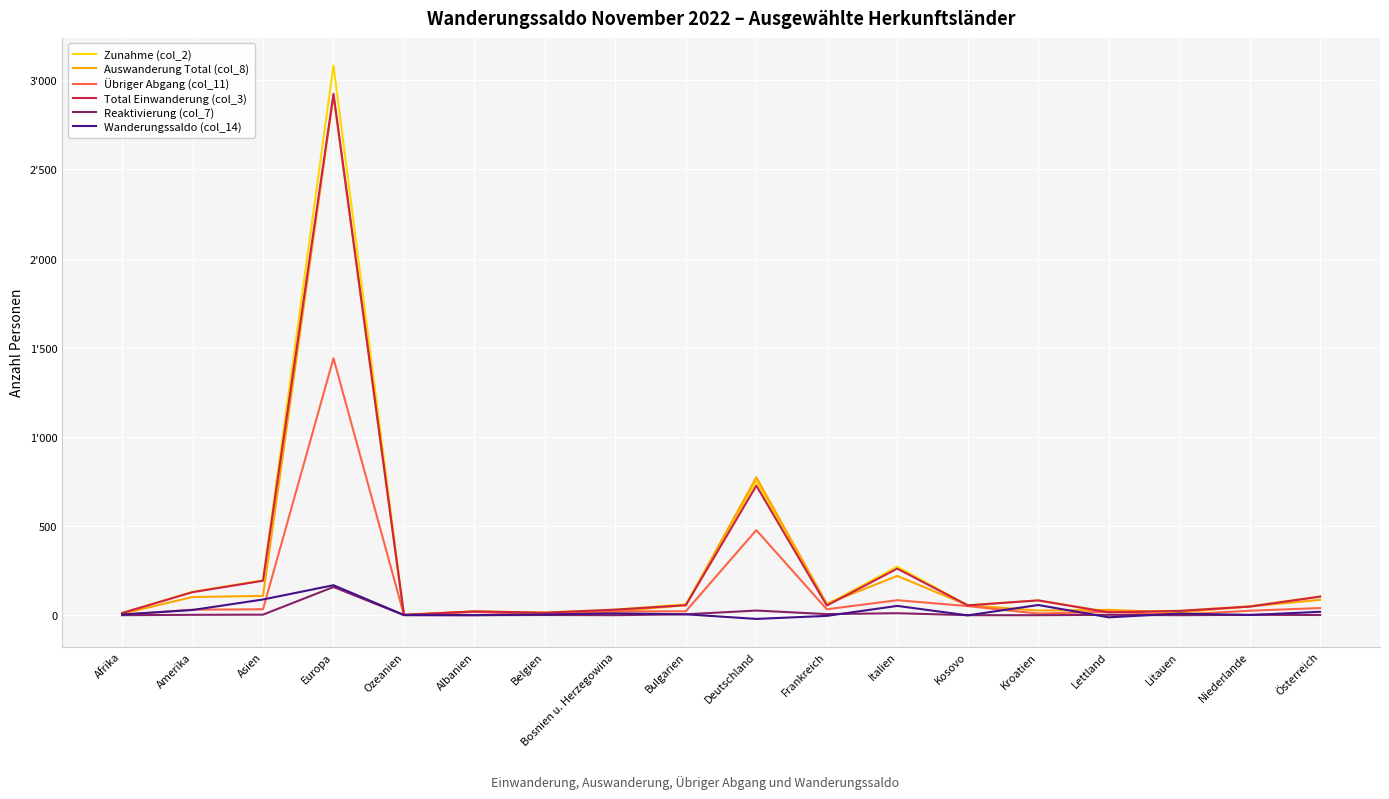

At which category does Reaktivierung (col_7) reach its first local peak?

Europa